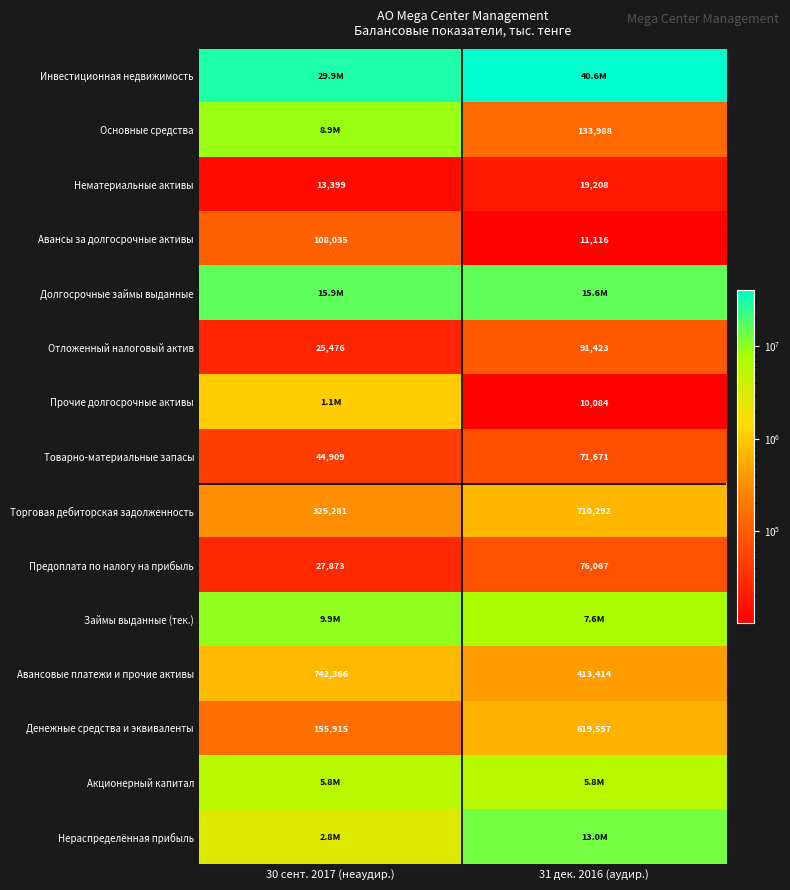

The Торговая дебиторская задолженность series shows 325281 at 30 сент. 2017 (неаудир.). True or false?

True